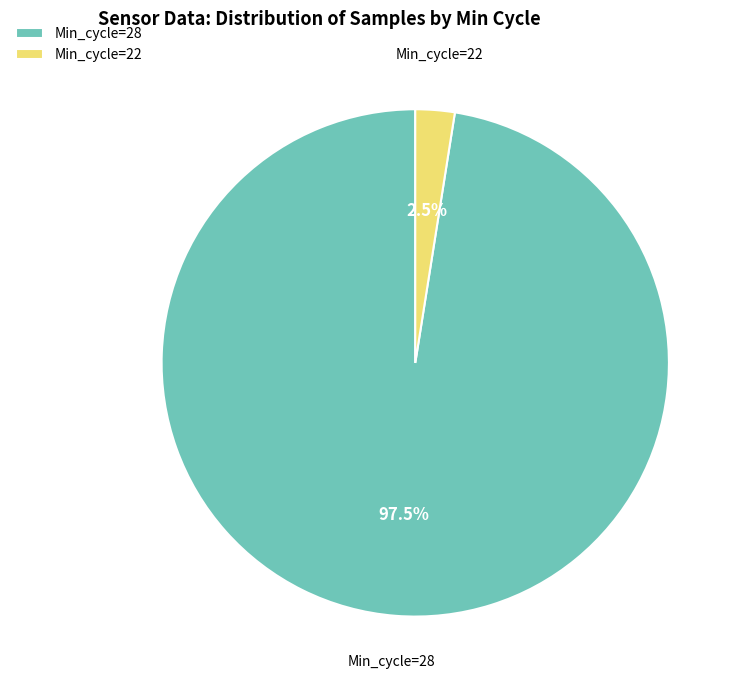

How many slices are in this pie chart?

2